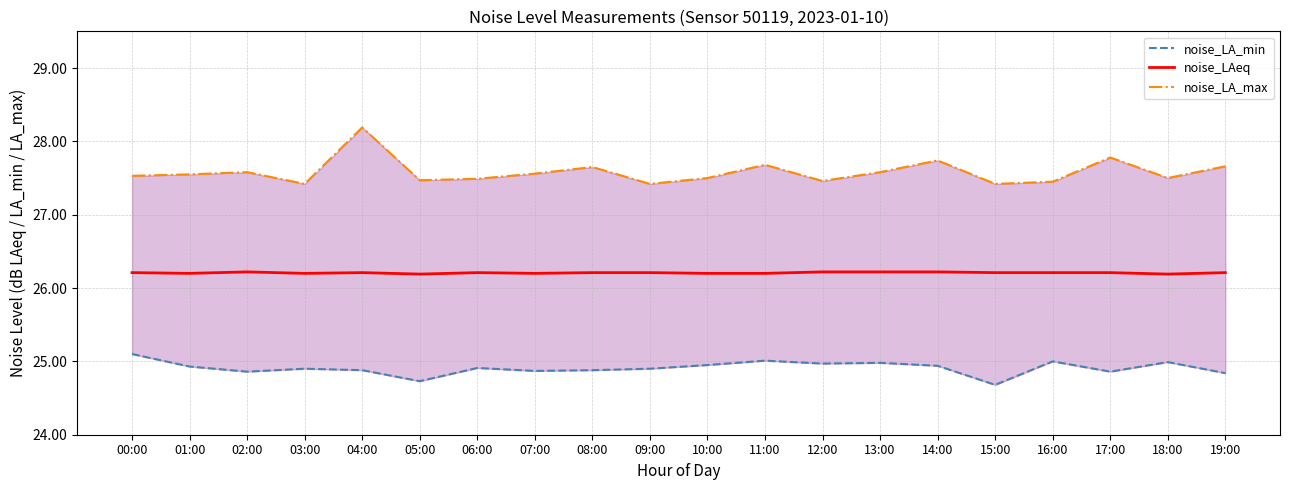

Reading left to right, what are all the values shown in this chart?

noise_LA_min: 00:00=25.1	01:00=24.9	02:00=24.9	03:00=24.9	04:00=24.9	05:00=24.7	06:00=24.9	07:00=24.9	08:00=24.9	09:00=24.9	10:00=24.9	11:00=25.0	12:00=25.0	13:00=25.0	14:00=24.9	15:00=24.7	16:00=25.0	17:00=24.9	18:00=25.0	19:00=24.8
noise_LAeq: 00:00=26.2	01:00=26.2	02:00=26.2	03:00=26.2	04:00=26.2	05:00=26.2	06:00=26.2	07:00=26.2	08:00=26.2	09:00=26.2	10:00=26.2	11:00=26.2	12:00=26.2	13:00=26.2	14:00=26.2	15:00=26.2	16:00=26.2	17:00=26.2	18:00=26.2	19:00=26.2
noise_LA_max: 00:00=27.5	01:00=27.6	02:00=27.6	03:00=27.4	04:00=28.2	05:00=27.5	06:00=27.5	07:00=27.6	08:00=27.6	09:00=27.4	10:00=27.5	11:00=27.7	12:00=27.5	13:00=27.6	14:00=27.7	15:00=27.4	16:00=27.4	17:00=27.8	18:00=27.5	19:00=27.7